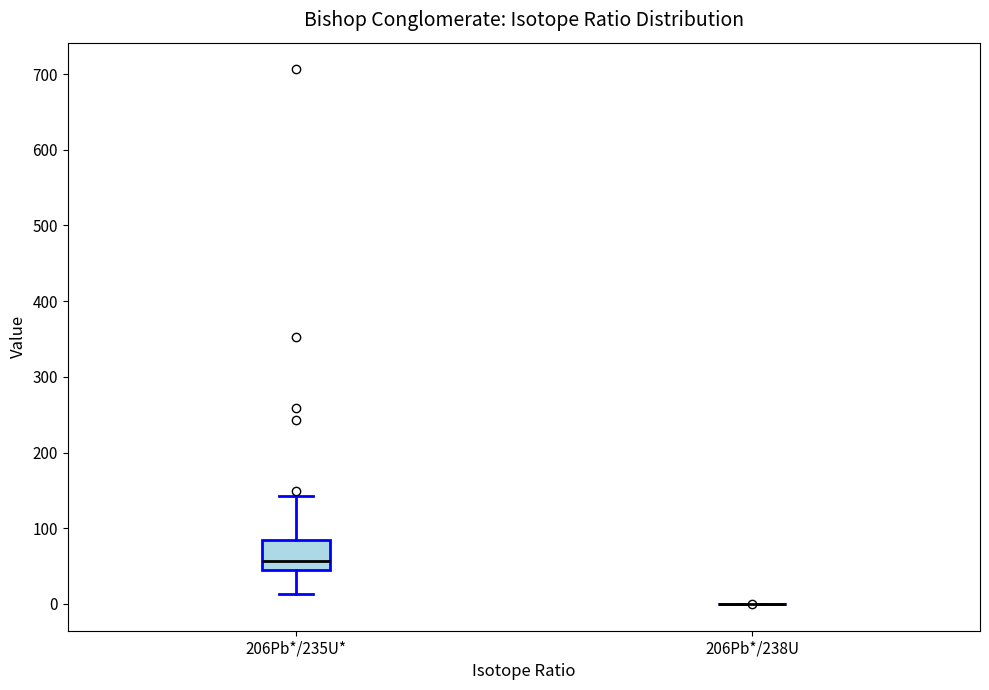

Reading left to right, transcribe this box plot: for each box, give where its median line is, the range the box spans, and where its two whiskers end, as read against the y-axis. The values are not printed on the chart, so give them approximately, as read against the axis.

206Pb*/235U*: median 60, box 40 to 80, whiskers 10 to 140
206Pb*/238U: box collapsed to a line at 0, whiskers 0 to 0